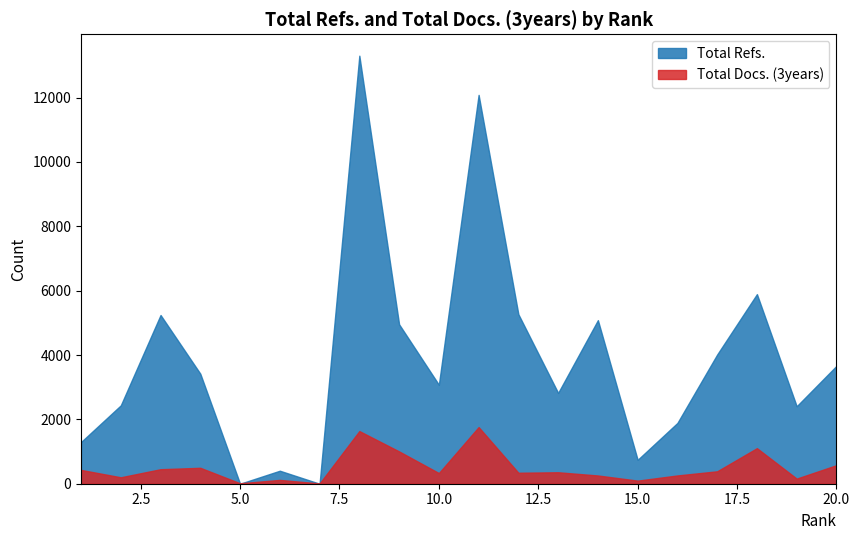

Where do Total Docs. (3years) and Total Refs. first cross each other?

4 and 5